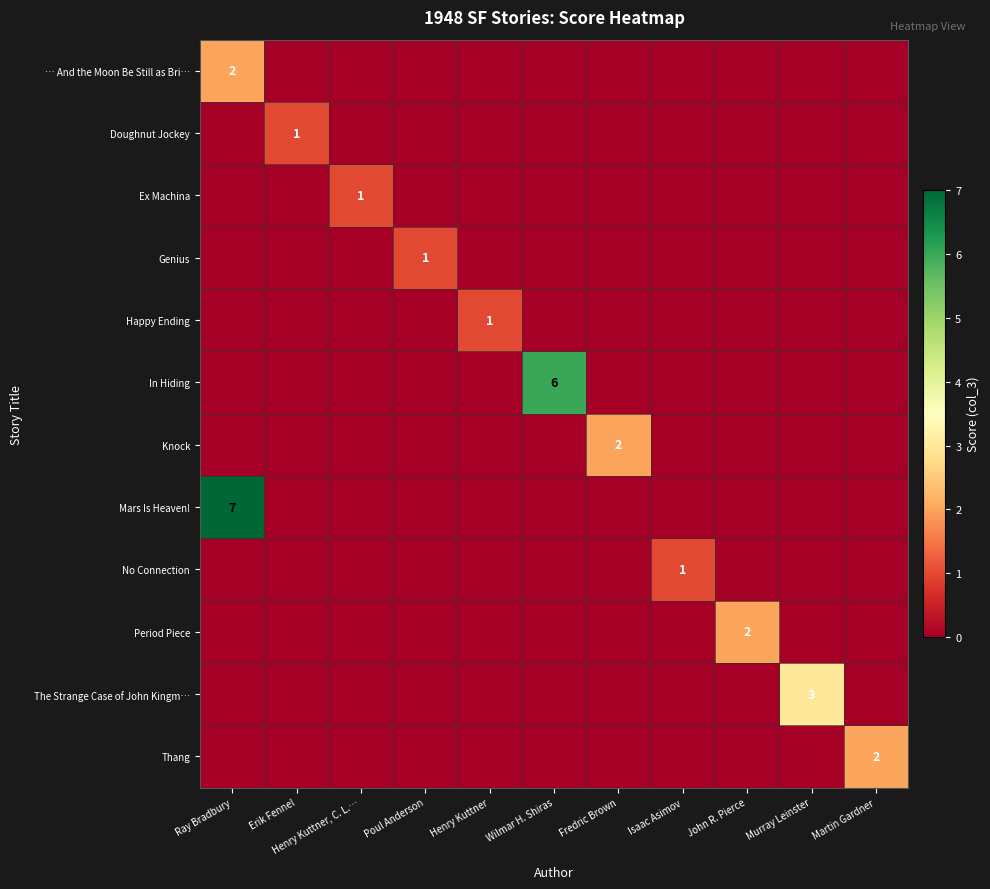

The Genius series shows 1 at Poul Anderson. True or false?

True